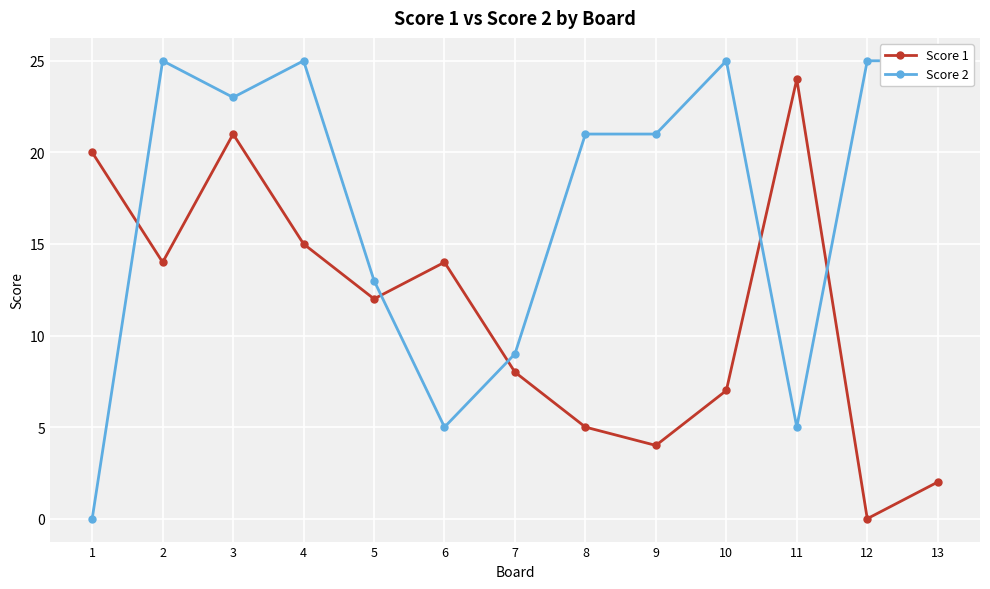

The Score 2 series shows 44 at 4. True or false?

False